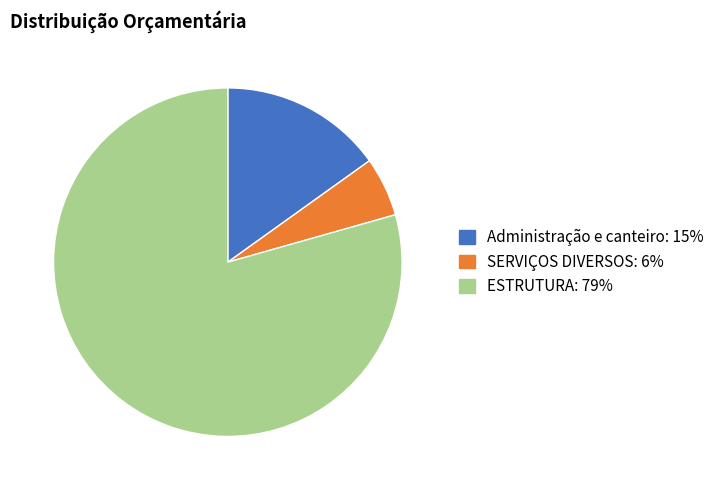

Is there a majority slice in this chart?

Yes